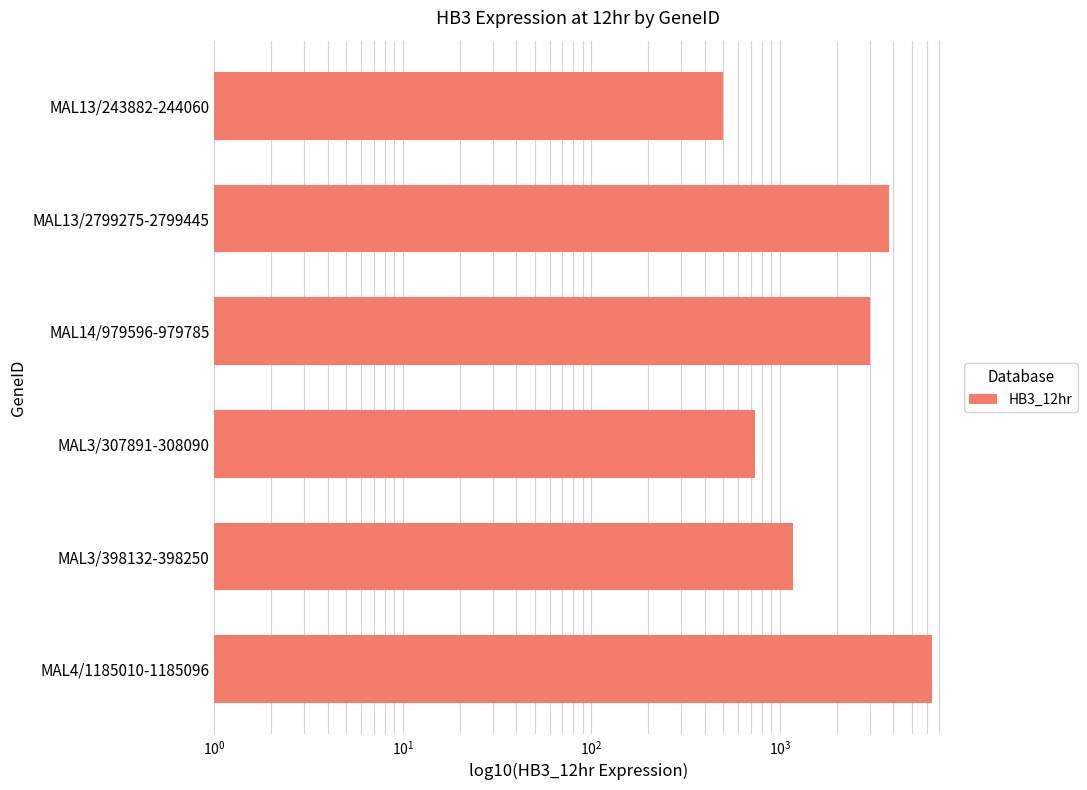

How many data points does each series have?

6